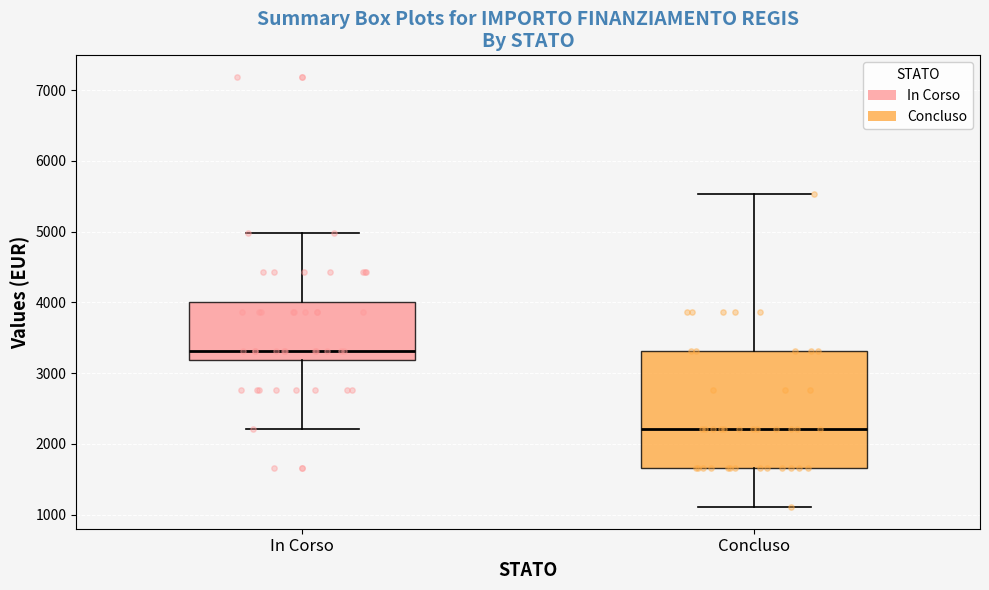

Comparing the boxes themselves (not the whiskers), which one is the tallest?

Concluso